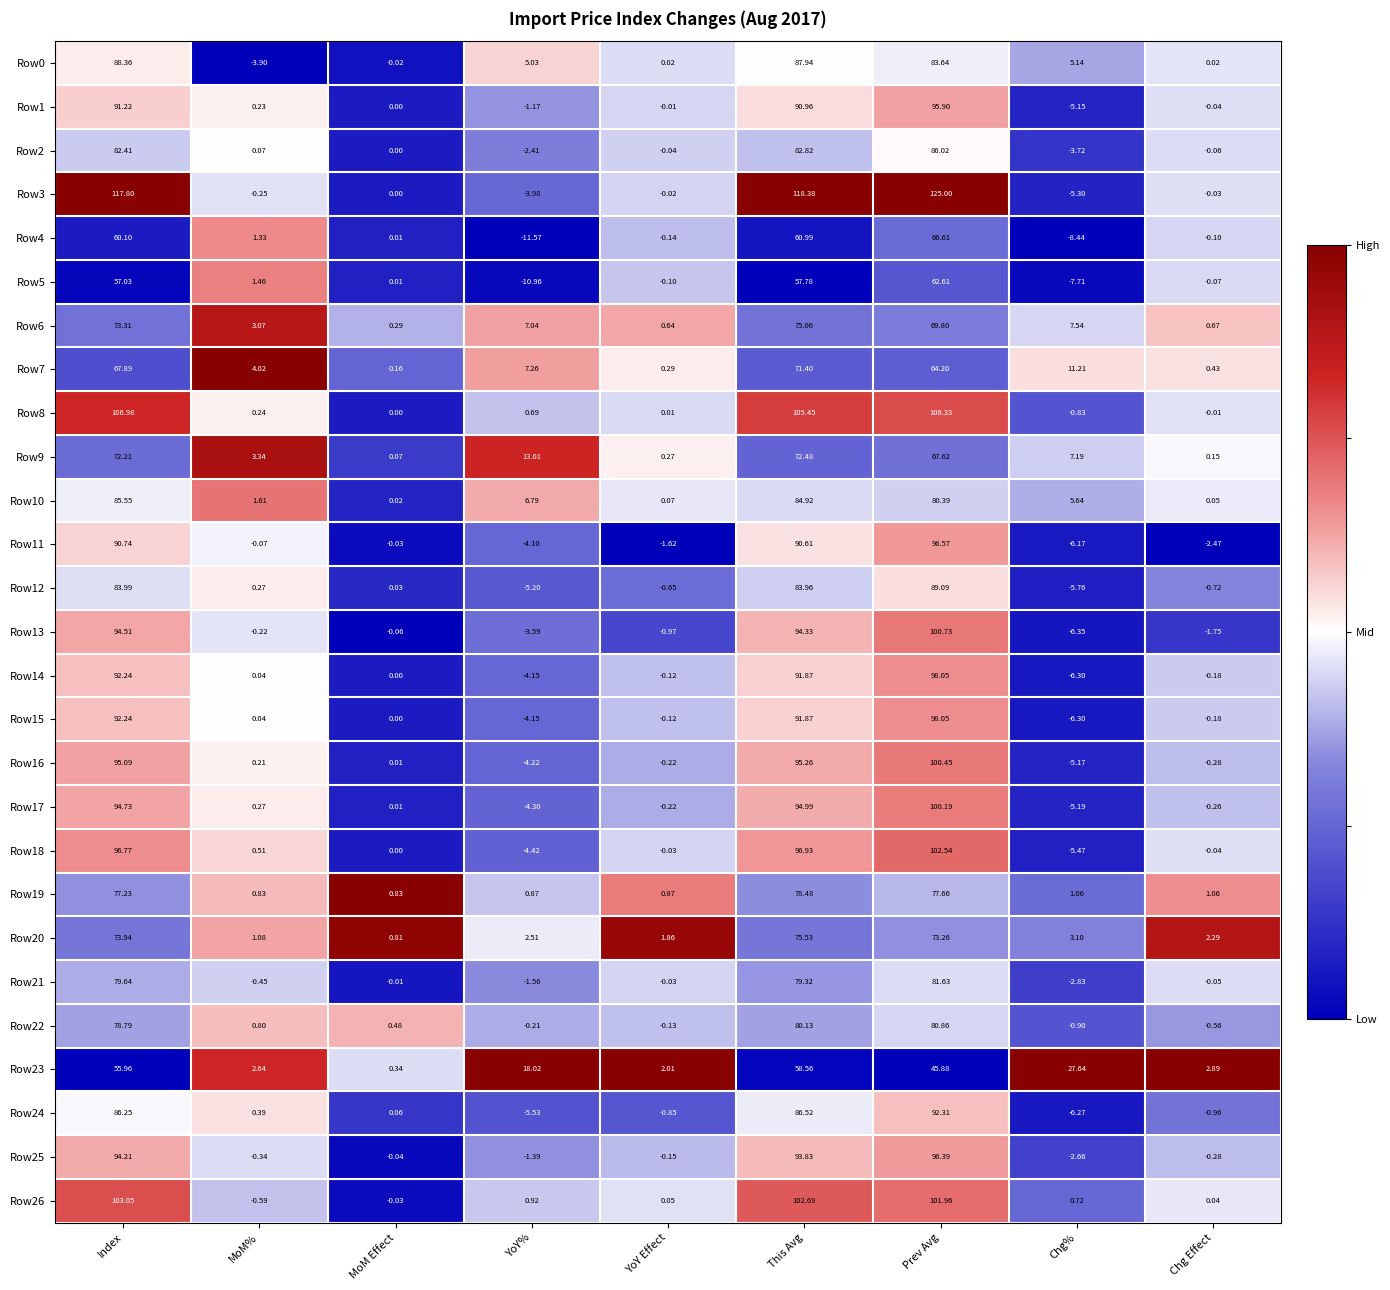

Is the value of Row1 at Chg% greater than the value of Row0 at Chg Effect?

No